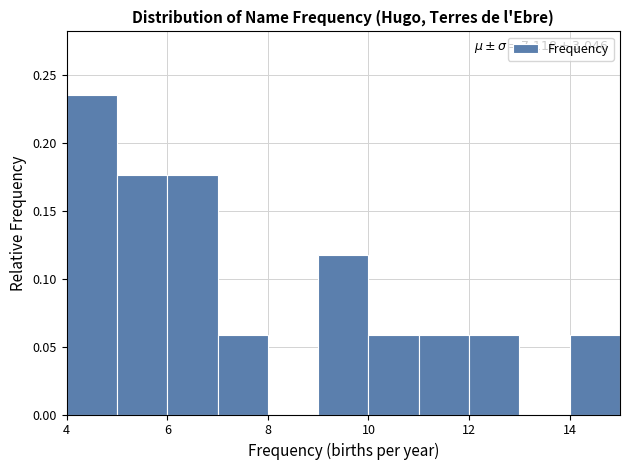

Which range on the x-axis has the tallest bar?

4 to 5